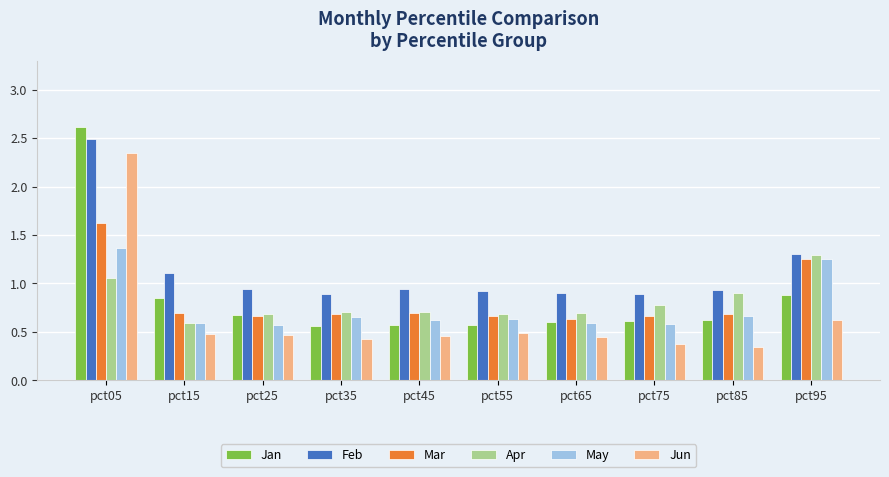

Which series has the largest total across all categories?

Feb